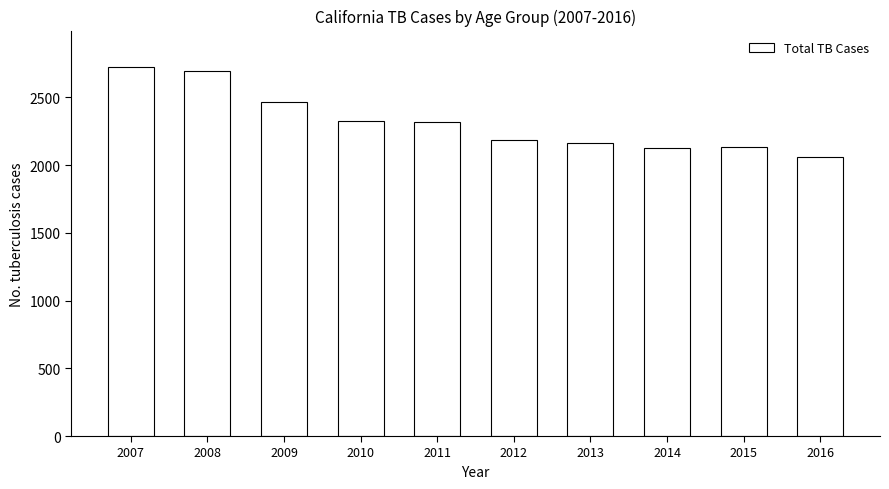

What is the value of the 6th bar from the left?

2186